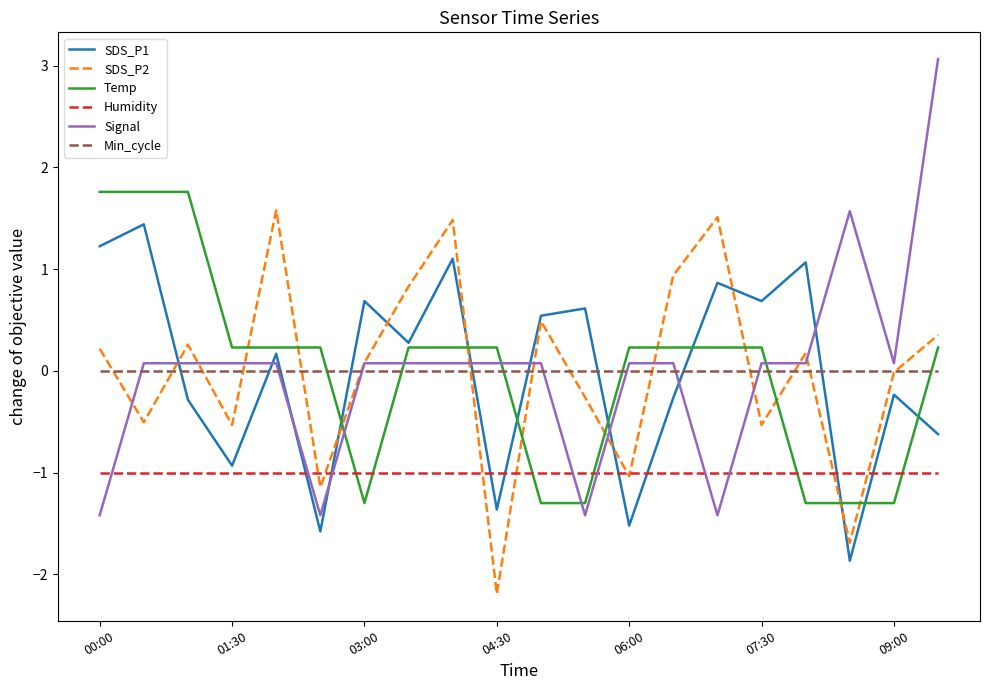

At how many categories does at least one series exceed -1?

20